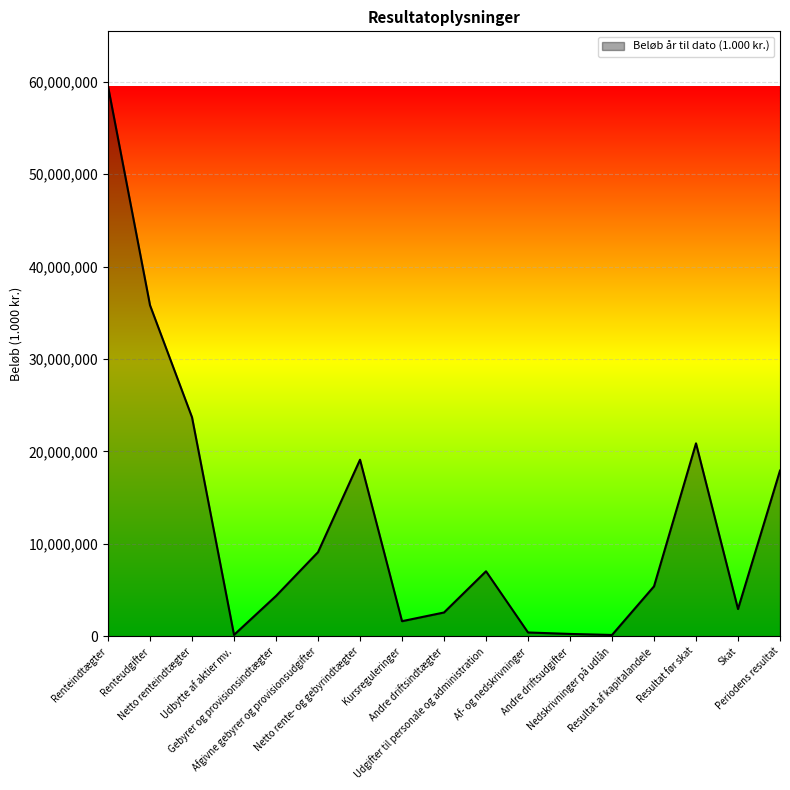

What is the difference between the second highest and second lowest values?

35671959